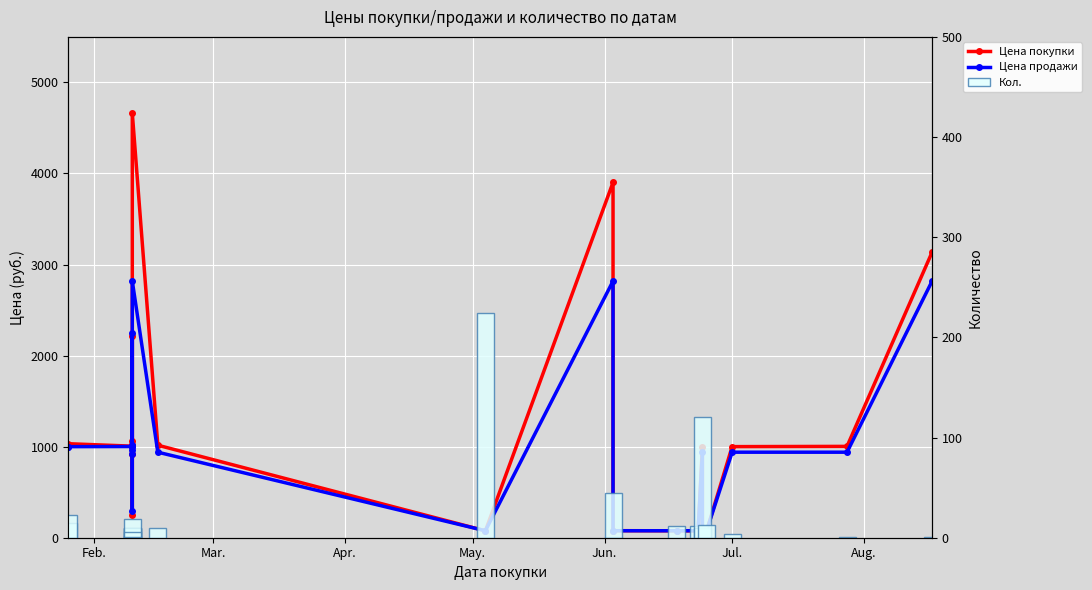

What is the sum of all Цена продажи values?

21124.8